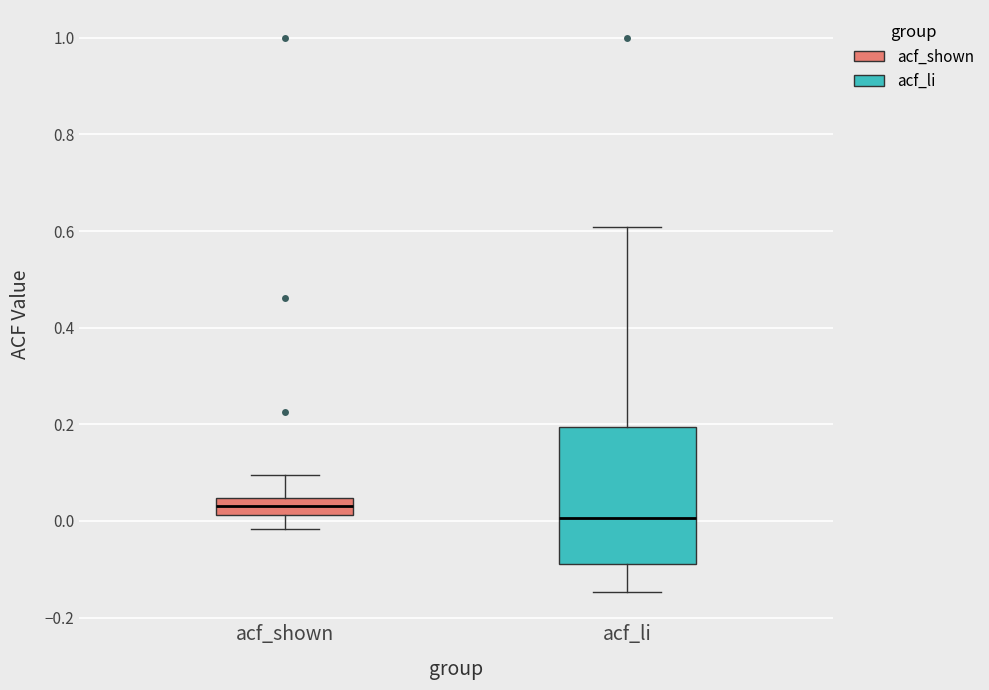

Which box's median line is the lowest?

acf_li